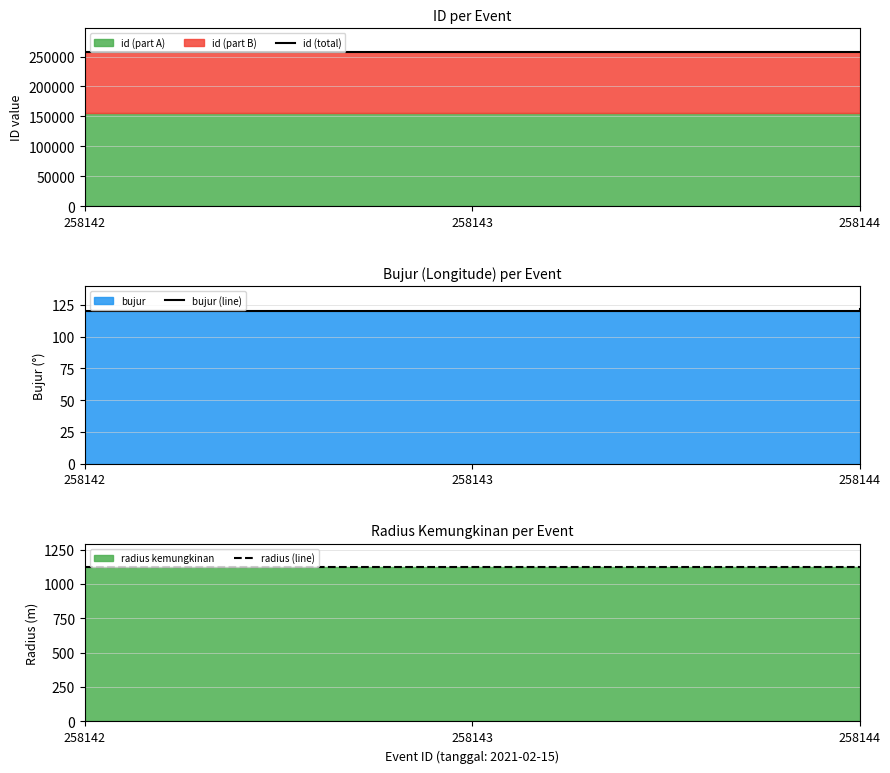

Where does the id (total) series first go above 258143?

258144